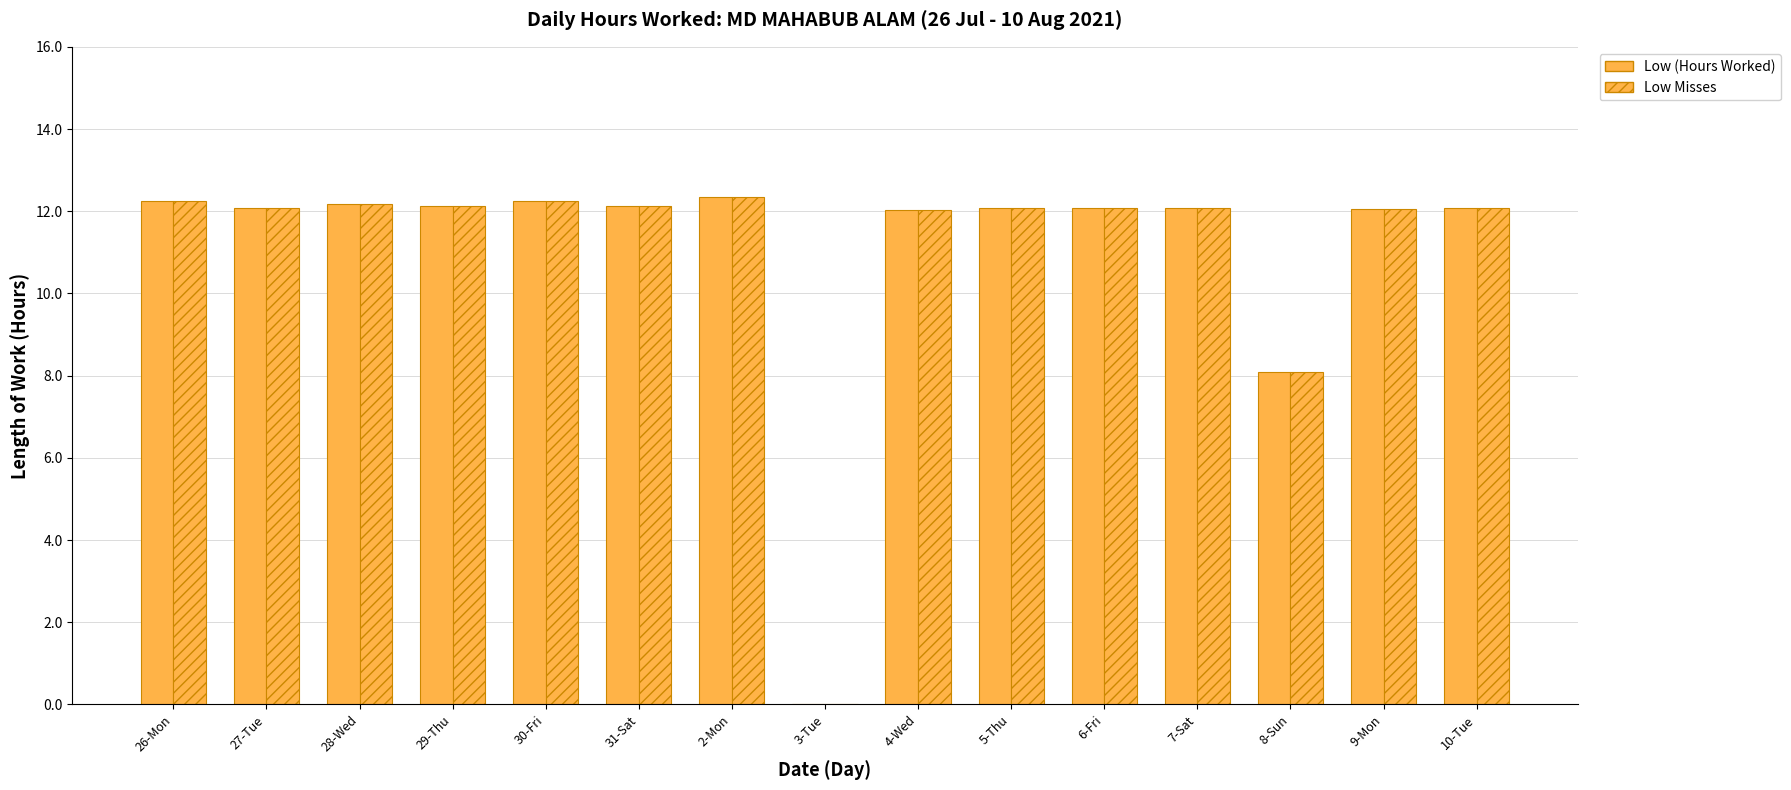

Which series has the largest total across all categories?

Low (Hours Worked)